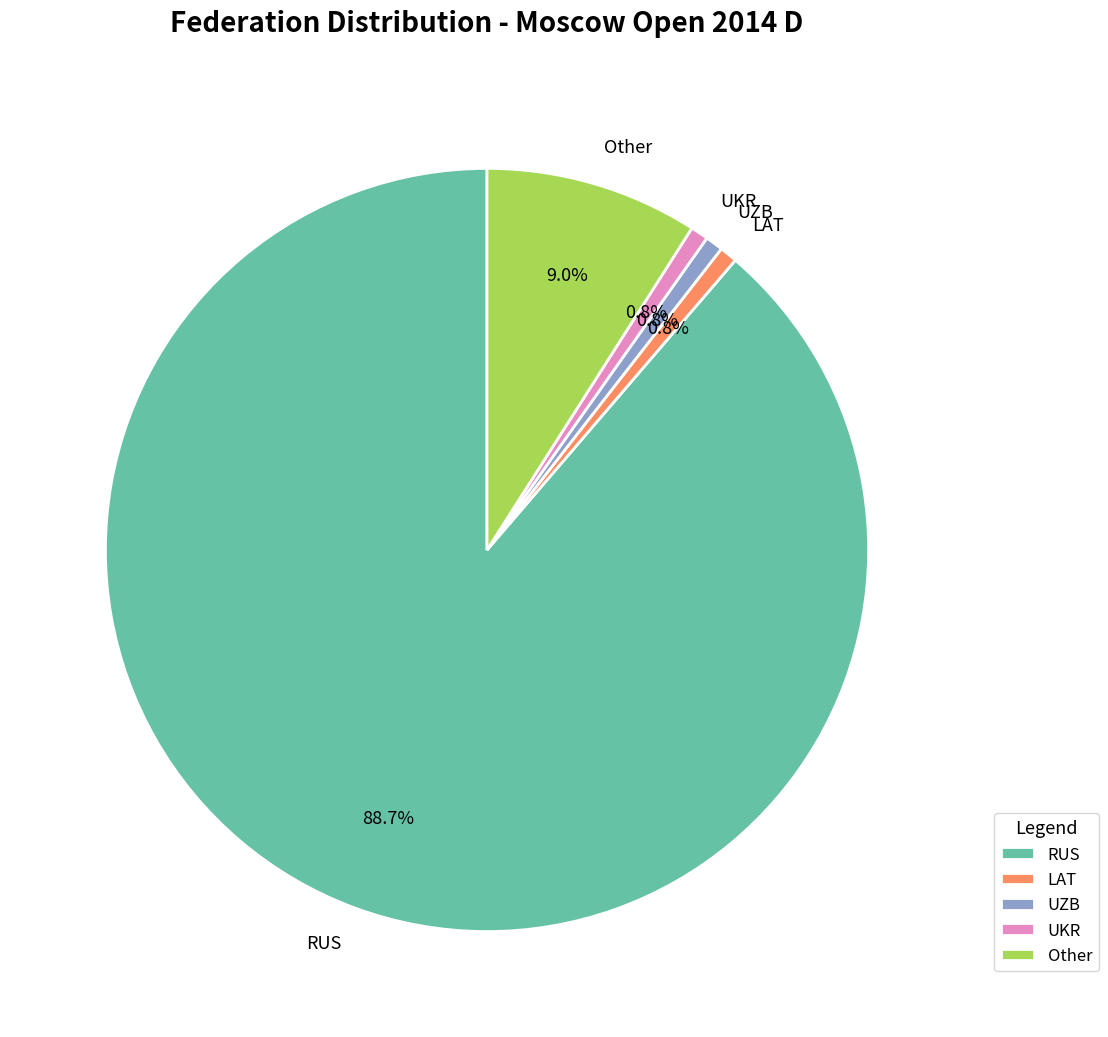

Which category accounts for the majority?

RUS